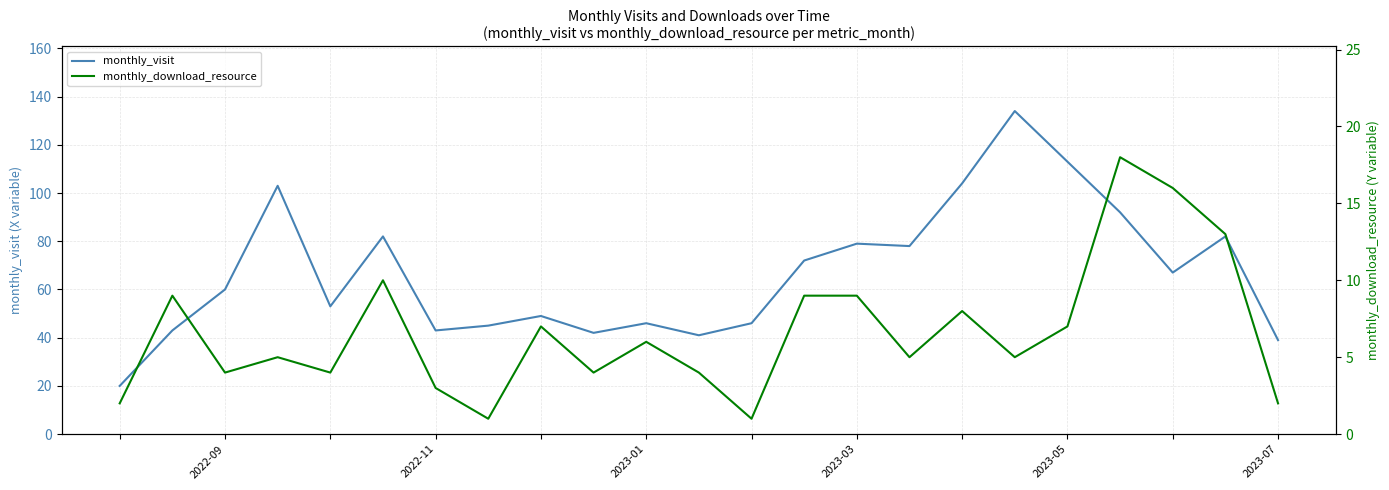

What is the total value across all series at 13?

81